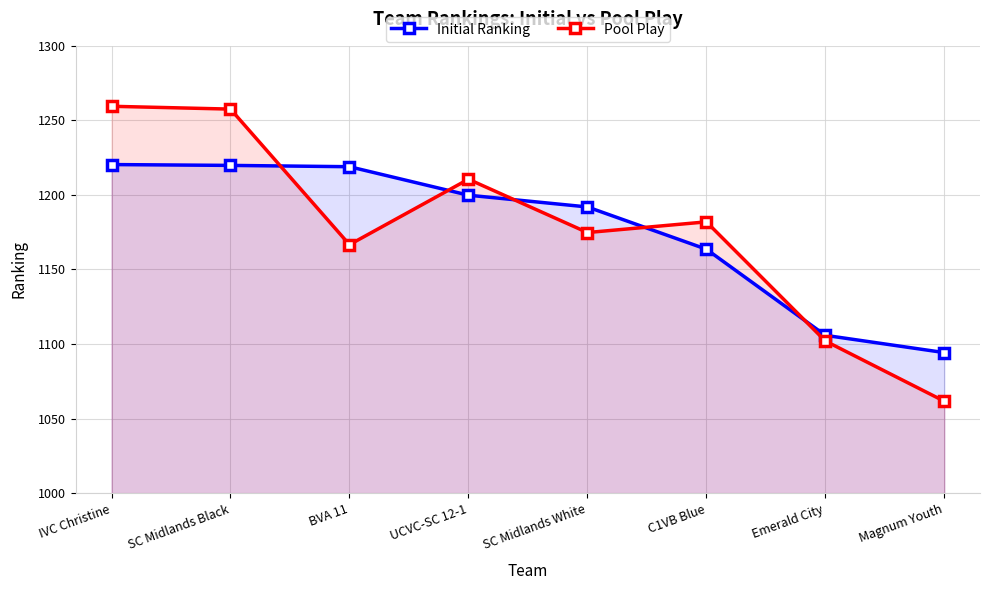

What is the total value across all series at C1VB Blue?

2345.5